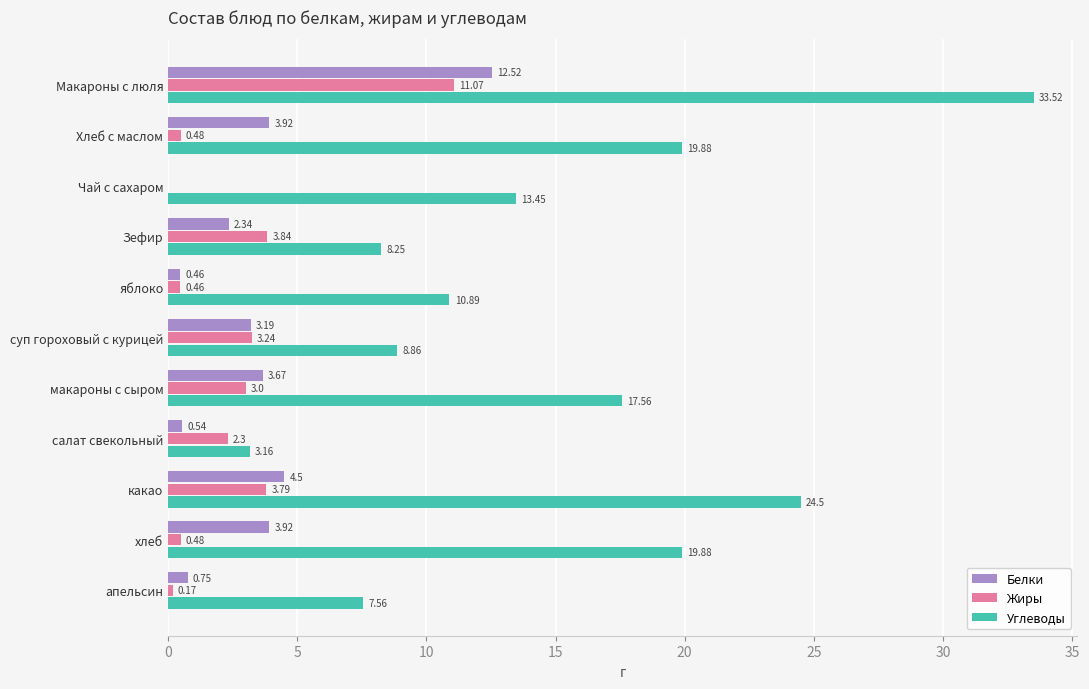

Which category has the highest value across all series?

Макароны с люля